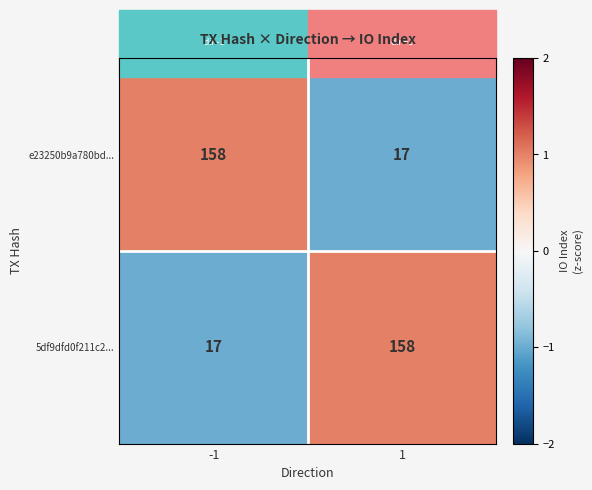

What is the difference between the maximum and minimum values in the 5df9dfd0f211c2... series?

141